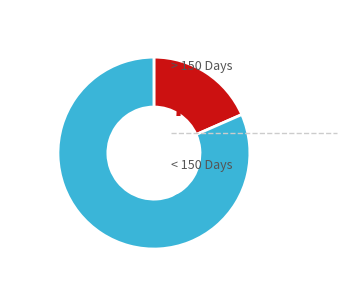

Is there any slice that represents more than half of the pie?

Yes